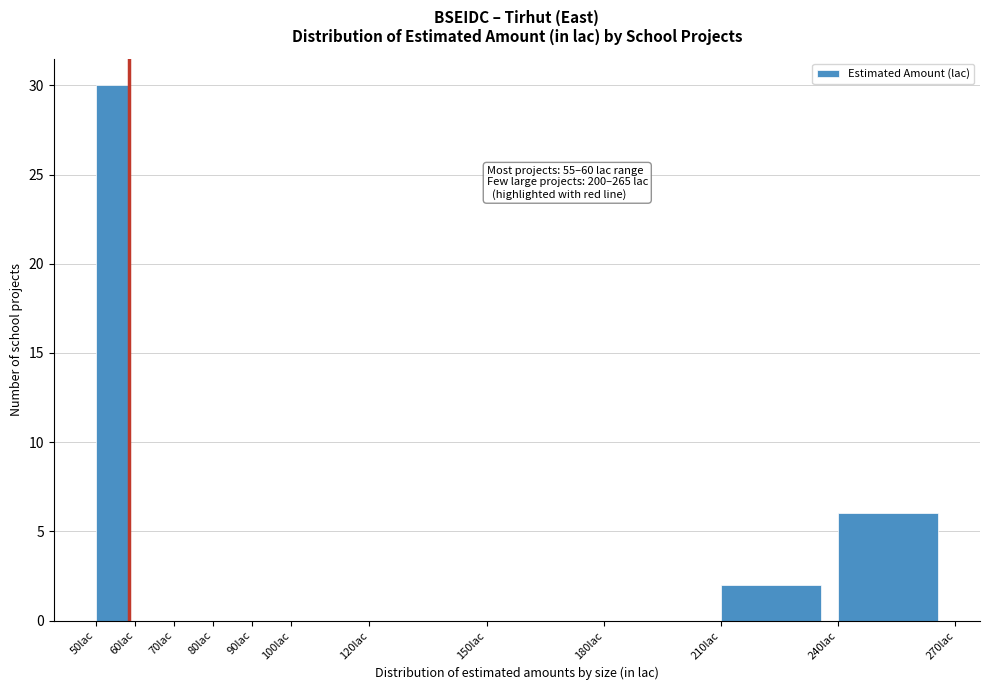

Which range on the x-axis has the tallest bar?

50 to 60